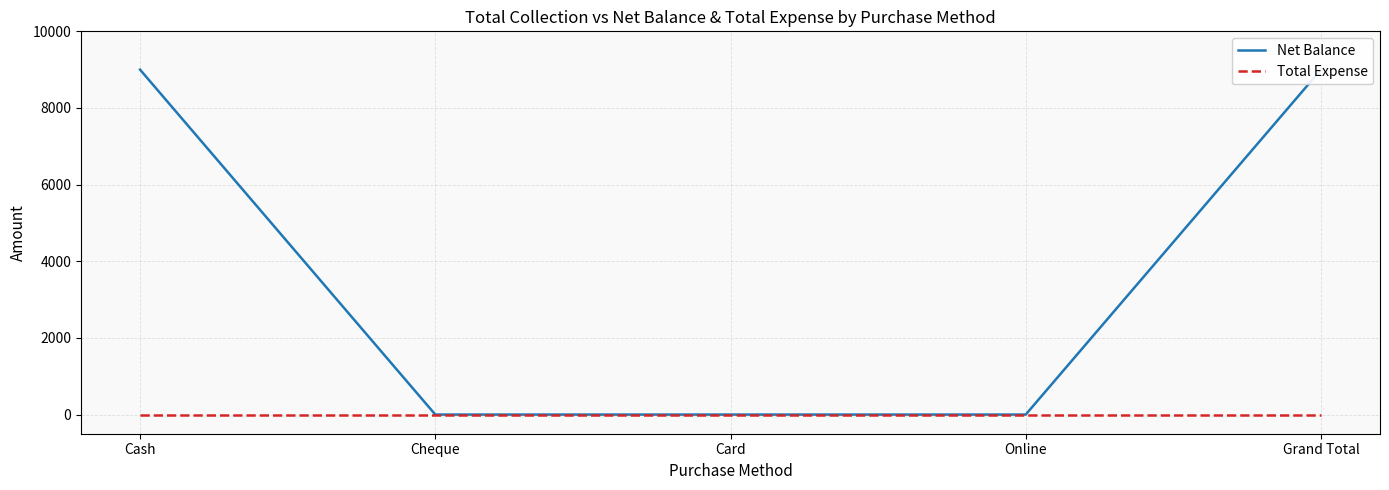

What are all the series names shown in the legend?

Net Balance, Total Expense